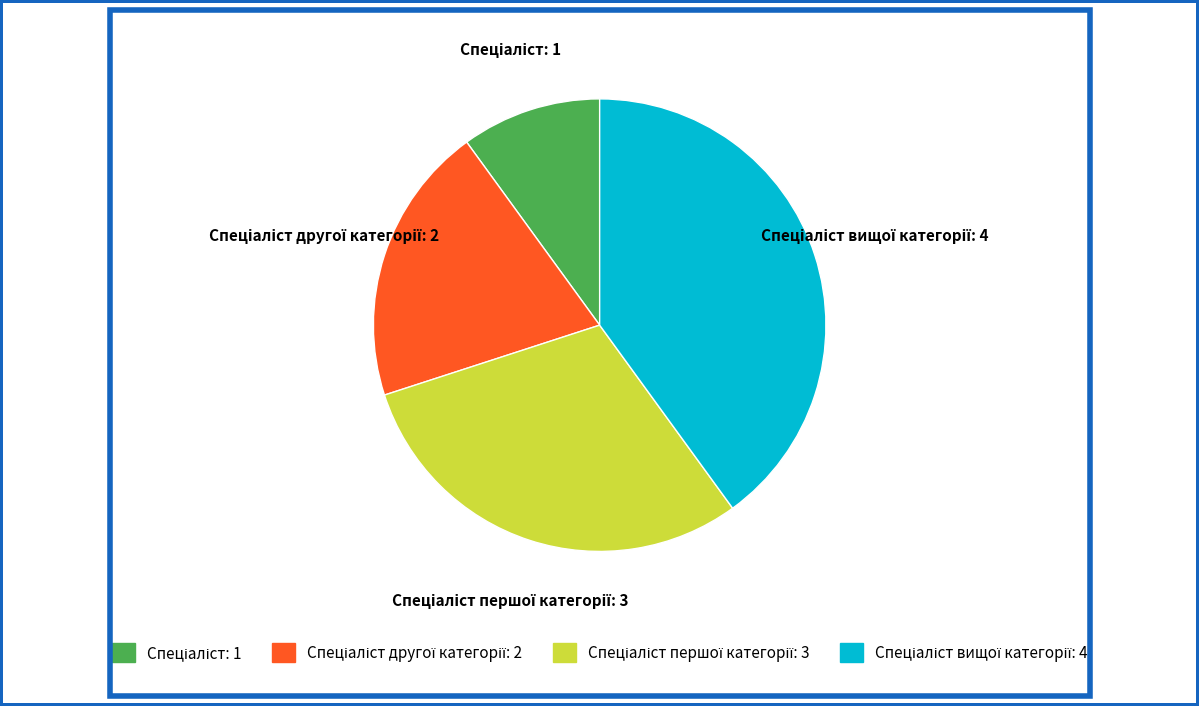

Does any single category account for the majority?

No